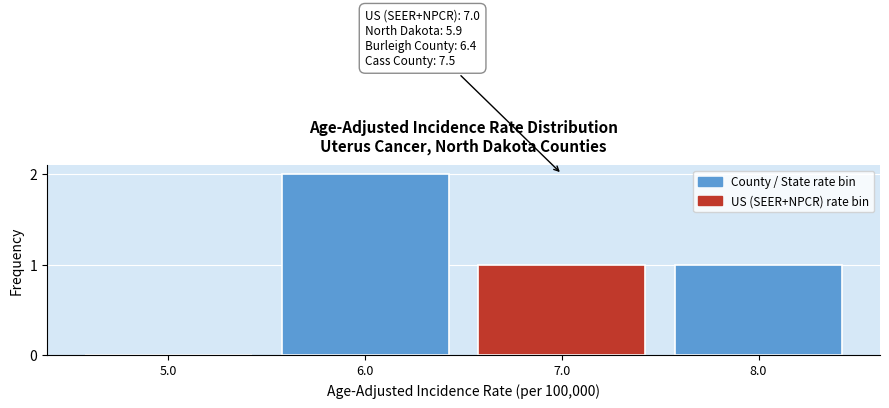

Reading left to right, extract all data points from this chart.

5.0=0	6.0=2	7.0=1	8.0=1